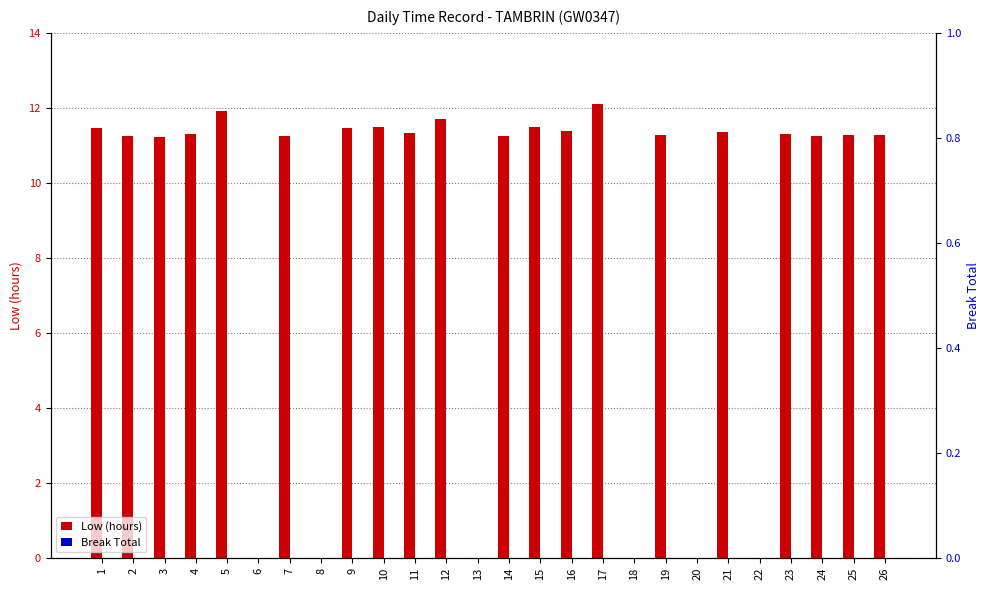

Reading right to left, transcribe all the data shown in this chart.

Low (hours): 26=11.3	25=11.3	24=11.2	23=11.3	22=0.0	21=11.3	20=0.0	19=11.3	18=0.0	17=12.1	16=11.4	15=11.5	14=11.2	13=0.0	12=11.7	11=11.3	10=11.5	9=11.5	8=0.0	7=11.2	6=0.0	5=11.9	4=11.3	3=11.2	2=11.2	1=11.5
Break Total: 26=0.0	25=0.0	24=0.0	23=0.0	22=0.0	21=0.0	20=0.0	19=0.0	18=0.0	17=0.0	16=0.0	15=0.0	14=0.0	13=0.0	12=0.0	11=0.0	10=0.0	9=0.0	8=0.0	7=0.0	6=0.0	5=0.0	4=0.0	3=0.0	2=0.0	1=0.0